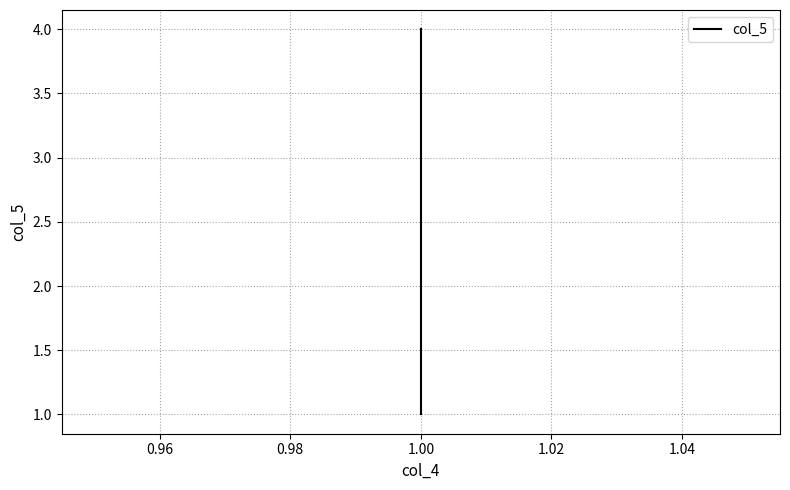

How many lines are shown in the chart?

1